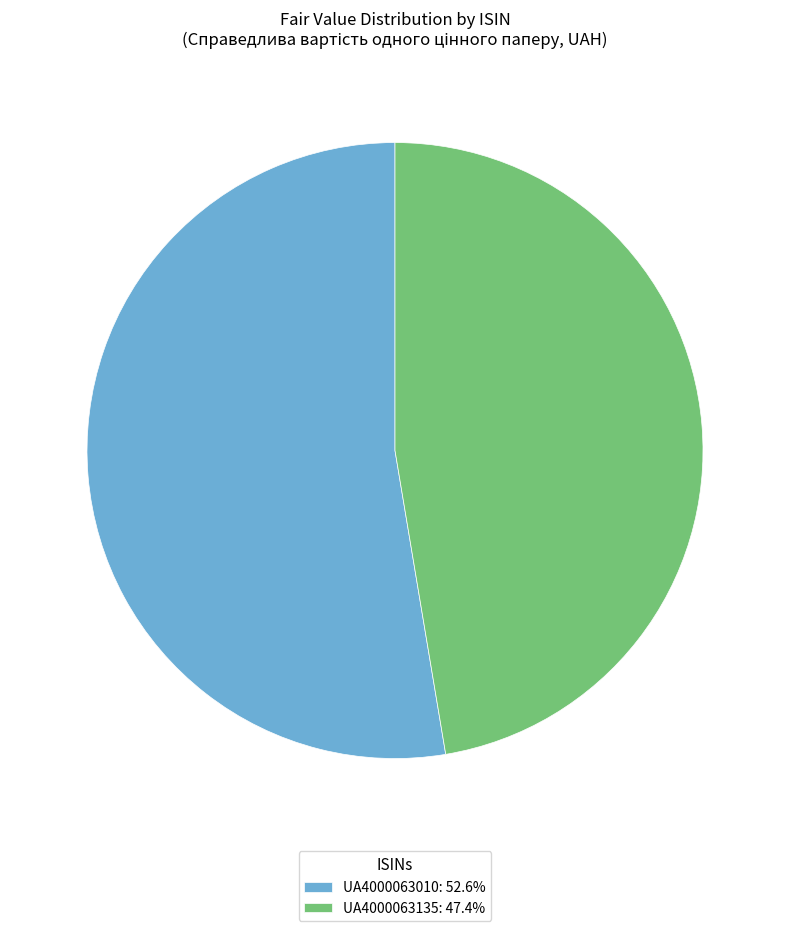

Rank the categories by value from highest to lowest.

UA4000063010, UA4000063135